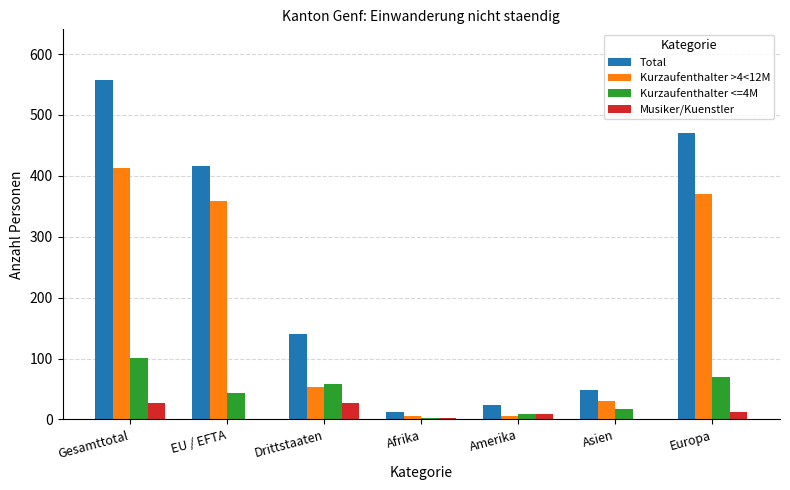

Is it true that Total equals 141 at Drittstaaten?

True